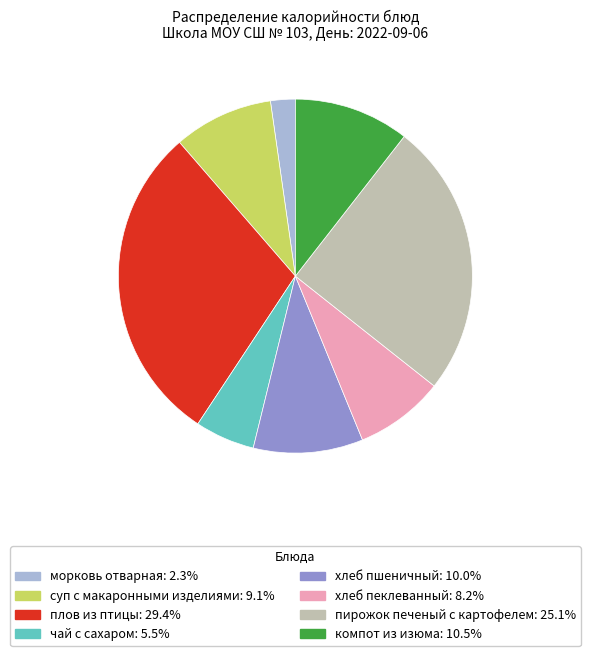

The пирожок печеный с картофелем slice represents 25% of the pie. True or false?

True